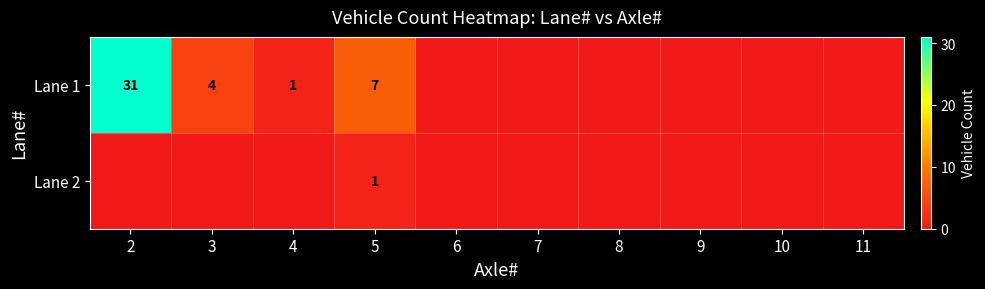

What is the total value across all series at 5?

8